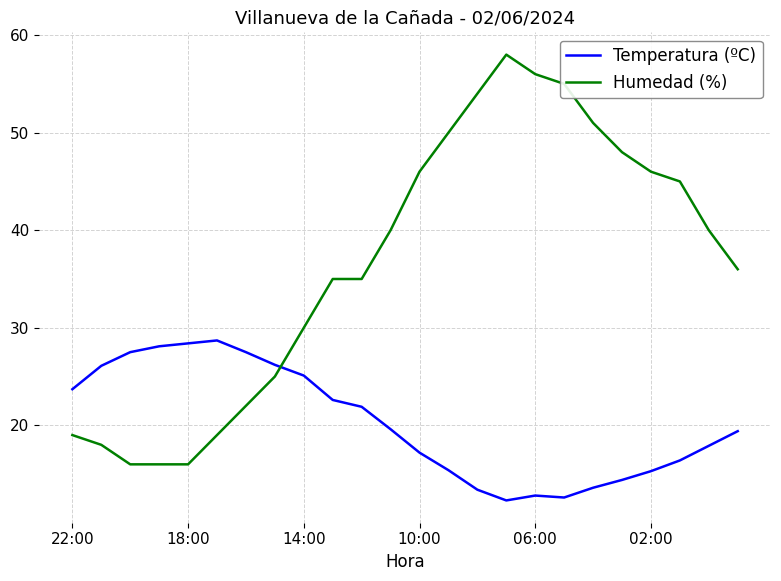

What is the difference between the maximum and minimum values in the Humedad (%) series?

42.0